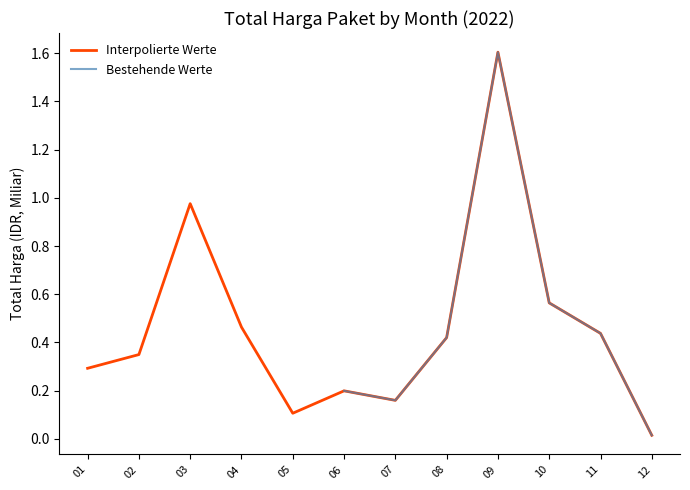

True or false: Bestehende Werte and Interpolierte Werte intersect in this chart.

False